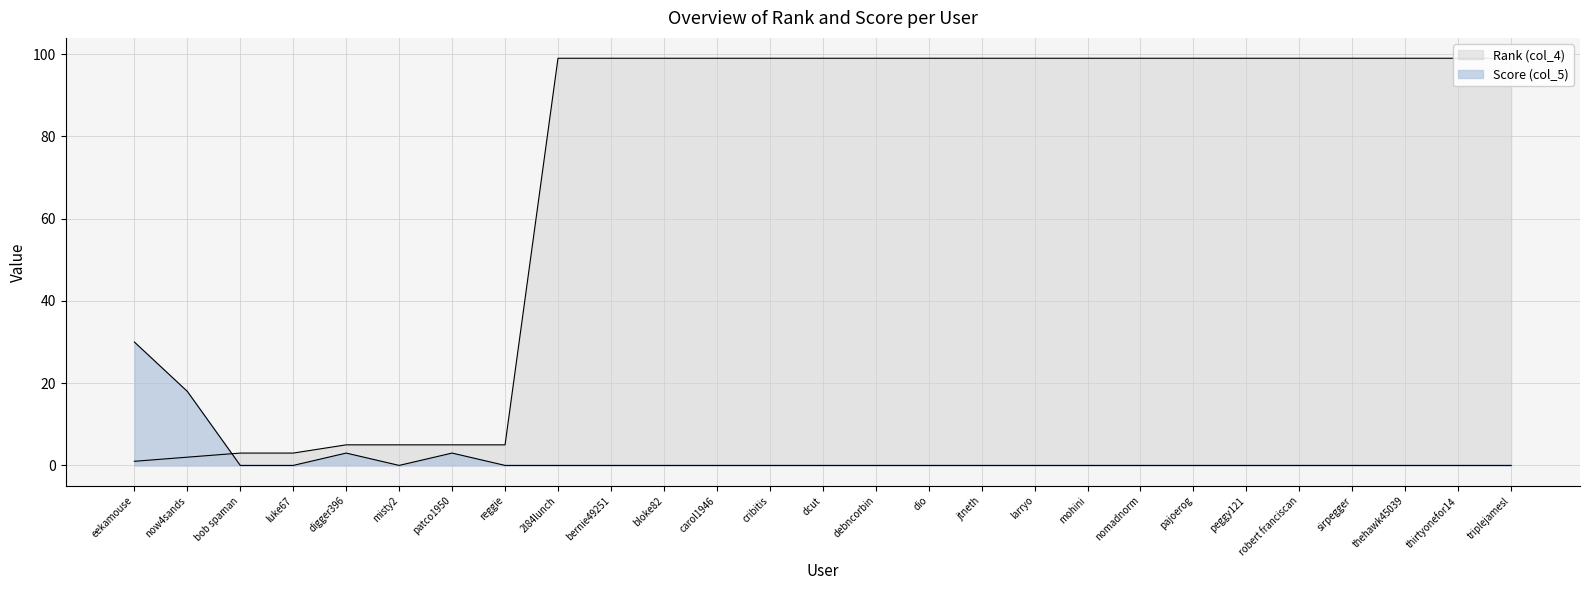

List the labels in order of Rank (col_4) value, smallest first.

eekamouse, now4sands, bob spaman, luke67, digger396, misty2, patco1950, reggie, 2l84lunch, bernie49251, bloke82, carol1946, cribitis, dcut, debncorbin, dio, jtneth, larryo, mohini, nomadnorm, pajoerog, peggy121, robert franciscan, sirpegger, thehawk45039, thirtyonefor14, triplejamesl